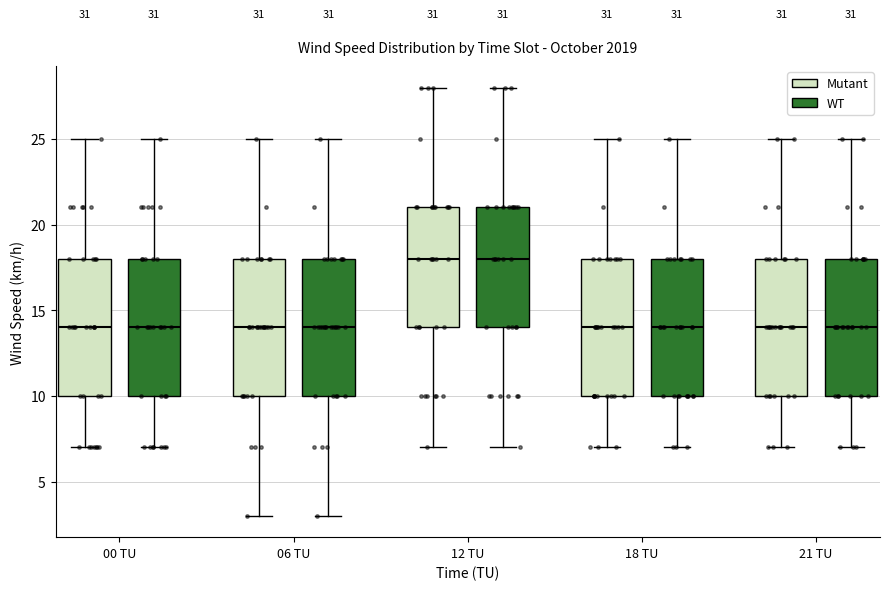

Where is the lower edge of the box for 12 TU (WT) on the y-axis? The values are not printed on the chart, so give them approximately, as read against the axis.

14